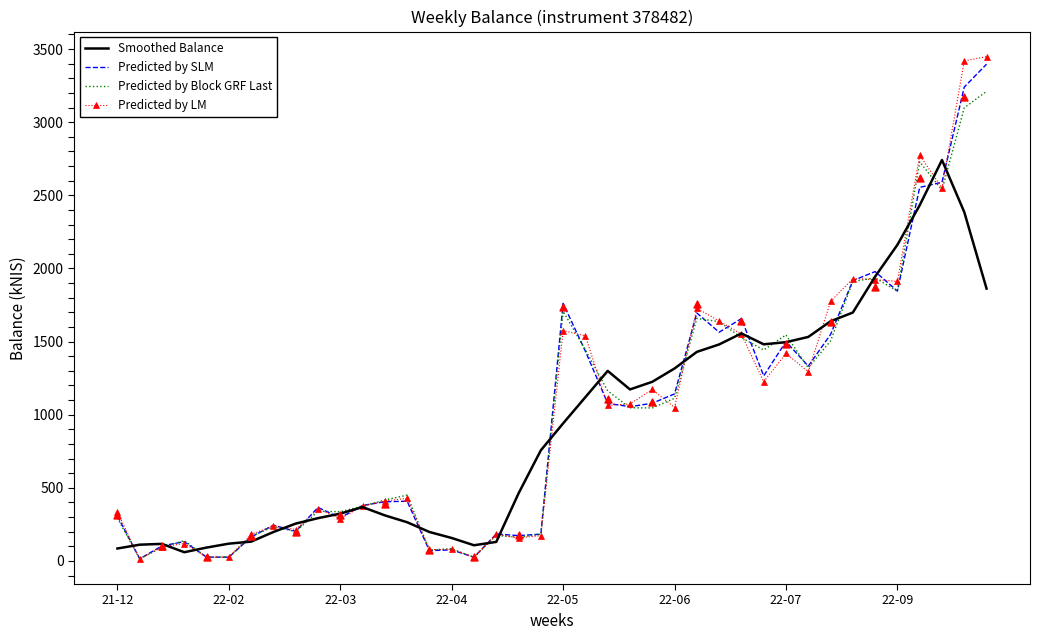

At which category is the sum across all series the highest?

38